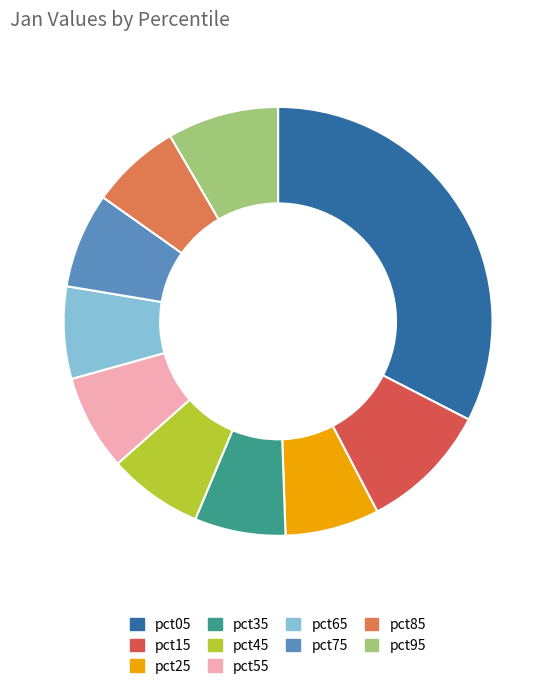

Combined, what portion of the pie is pct75 and pct05?

39.8%